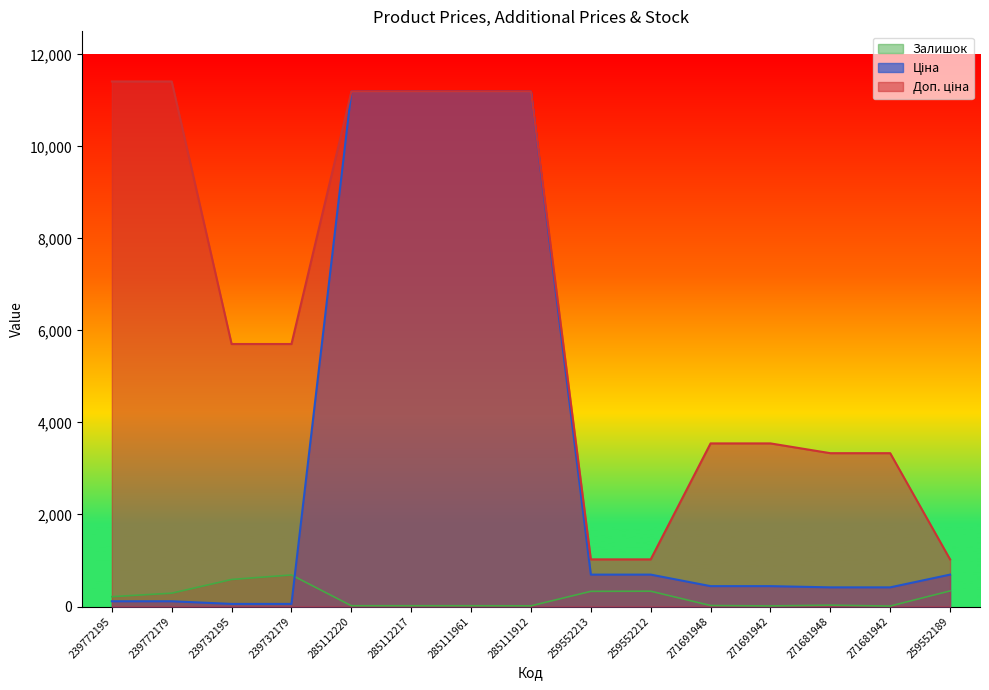

How many data points in Ціна are less than 443?

6